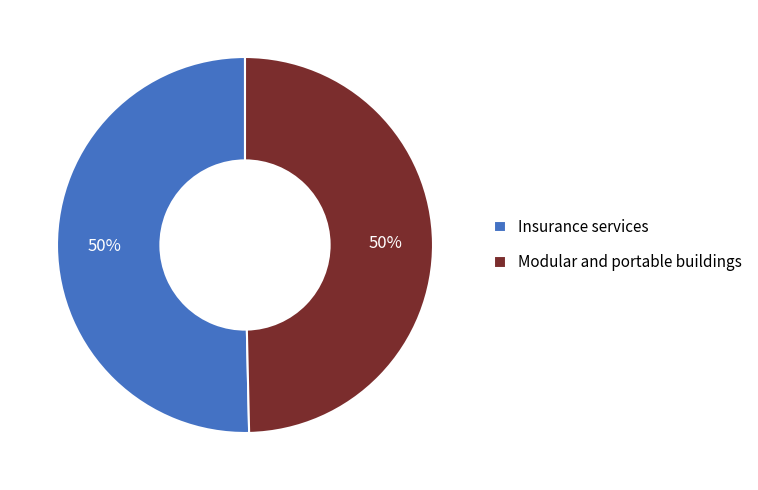

Do Insurance services and Modular and portable buildings together represent more than half of the pie?

Yes